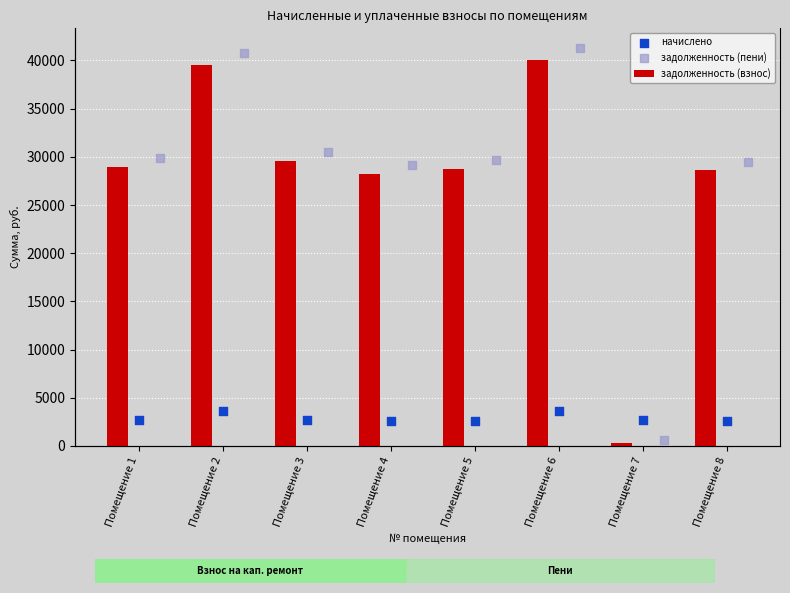

At how many categories does at least one series exceed 983?

8